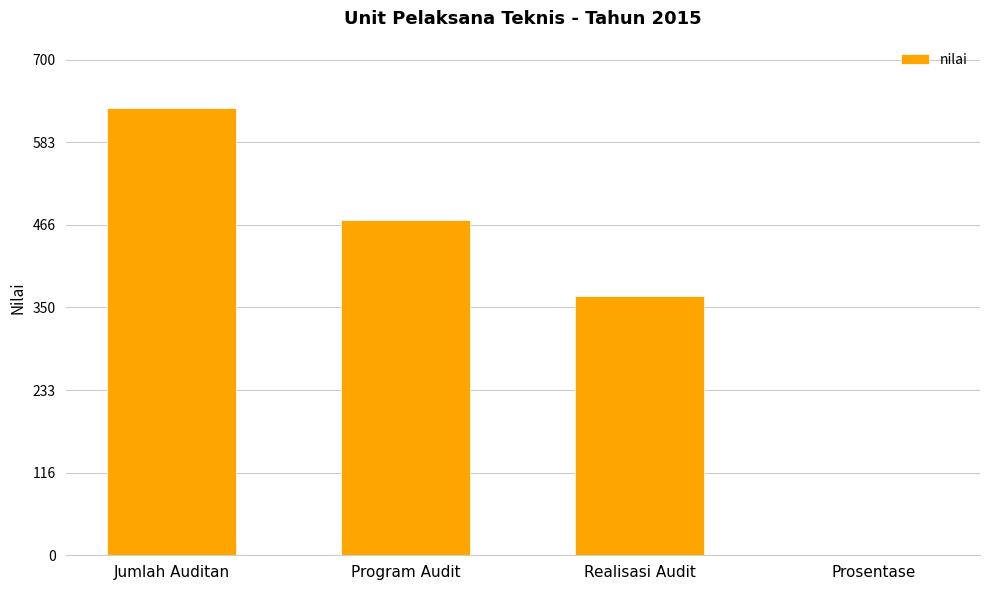

True or false: the data shows 366 at Realisasi Audit.

True